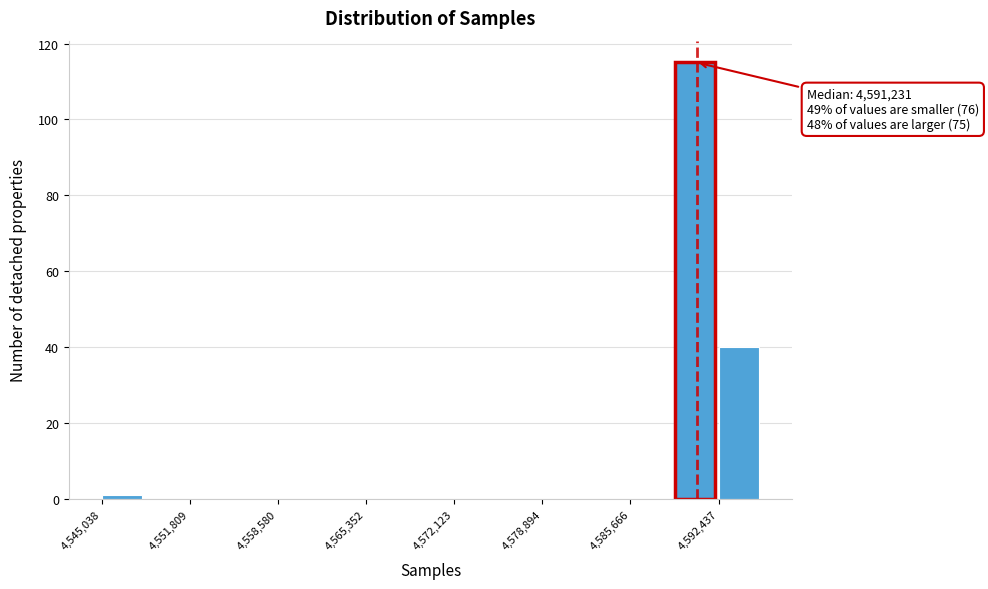

Read against the x-axis, roughly where is the centre of the tallest bar?

4591000